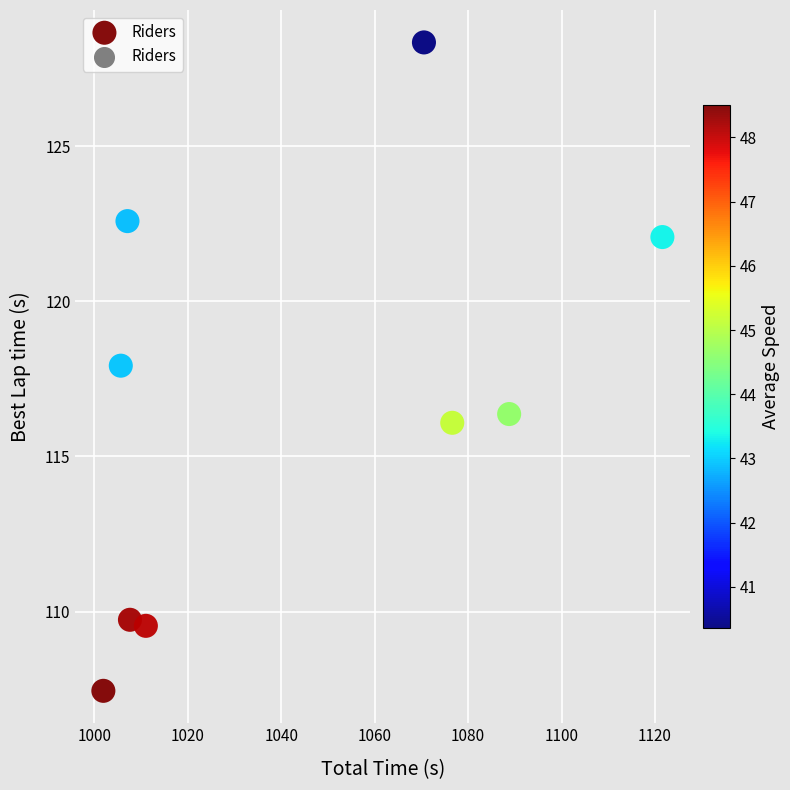

What is the range of X values (max minus min)?

119.6